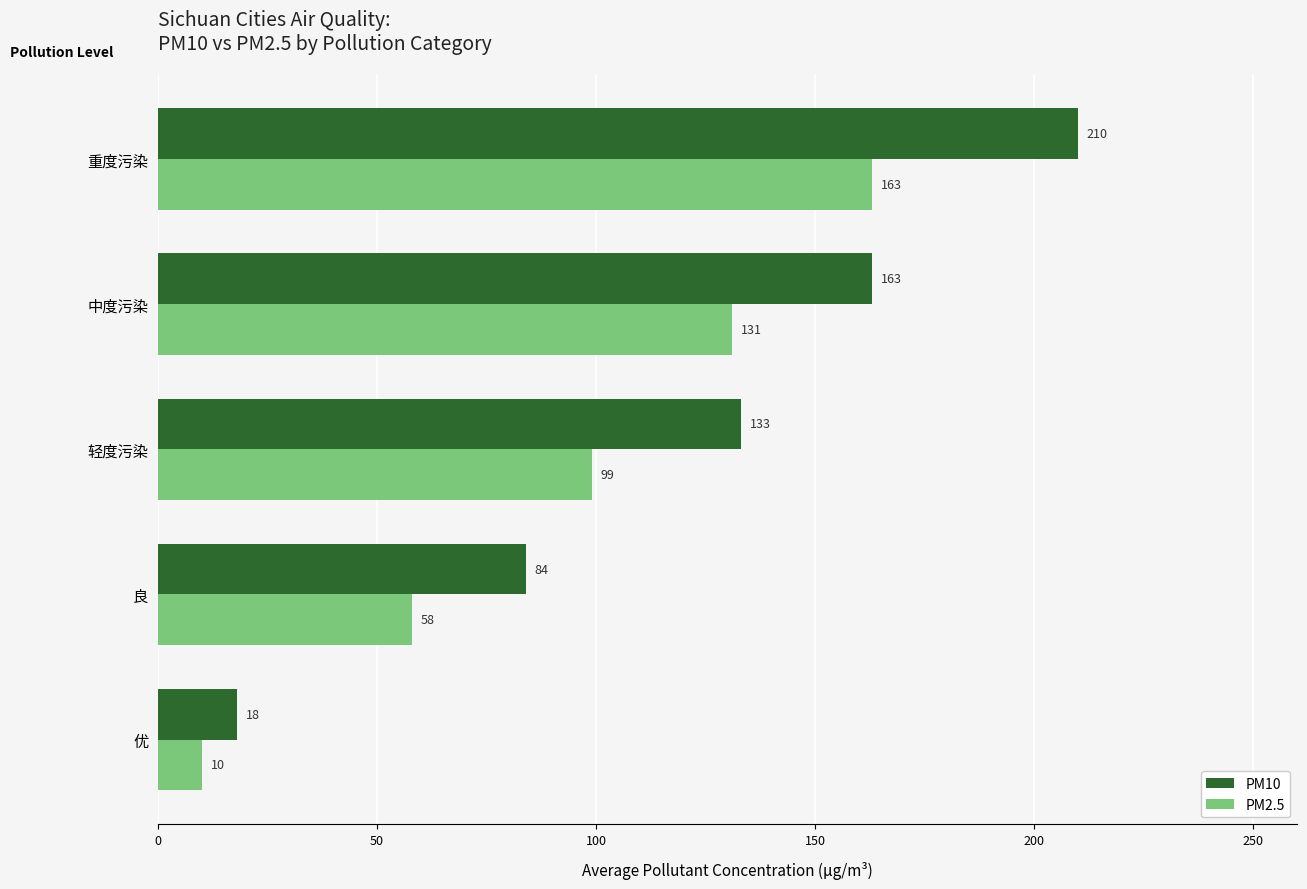

How many categories are shown in the chart?

5